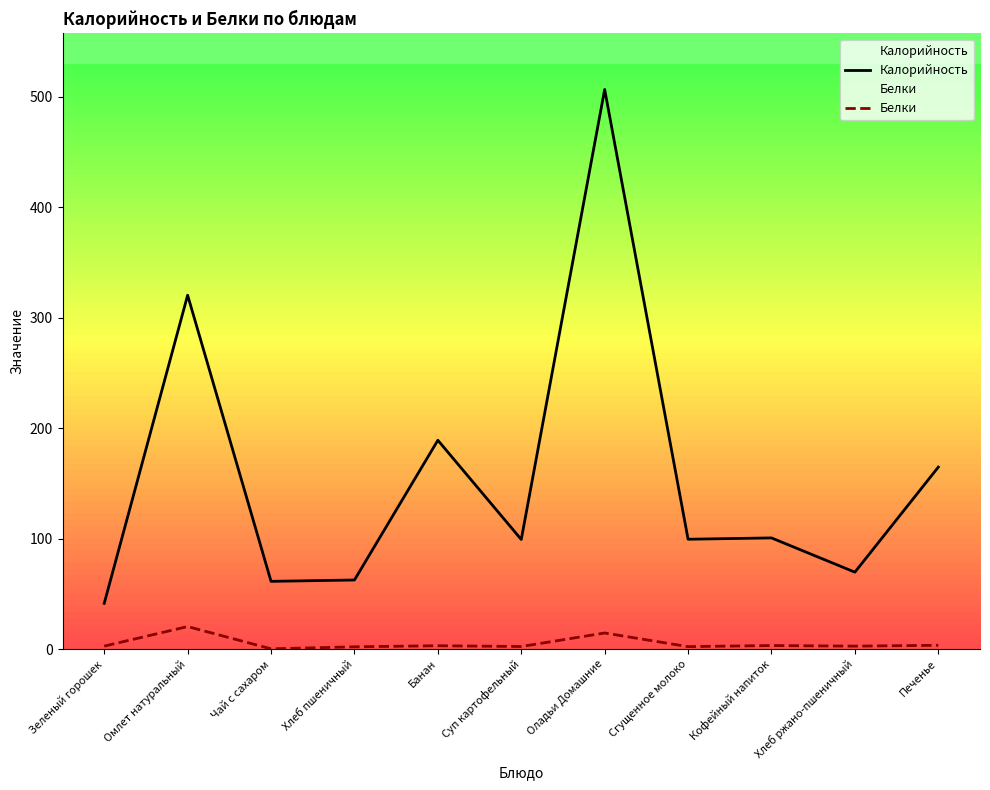

At which category does the chart reach its minimum across all series?

Чай с сахаром